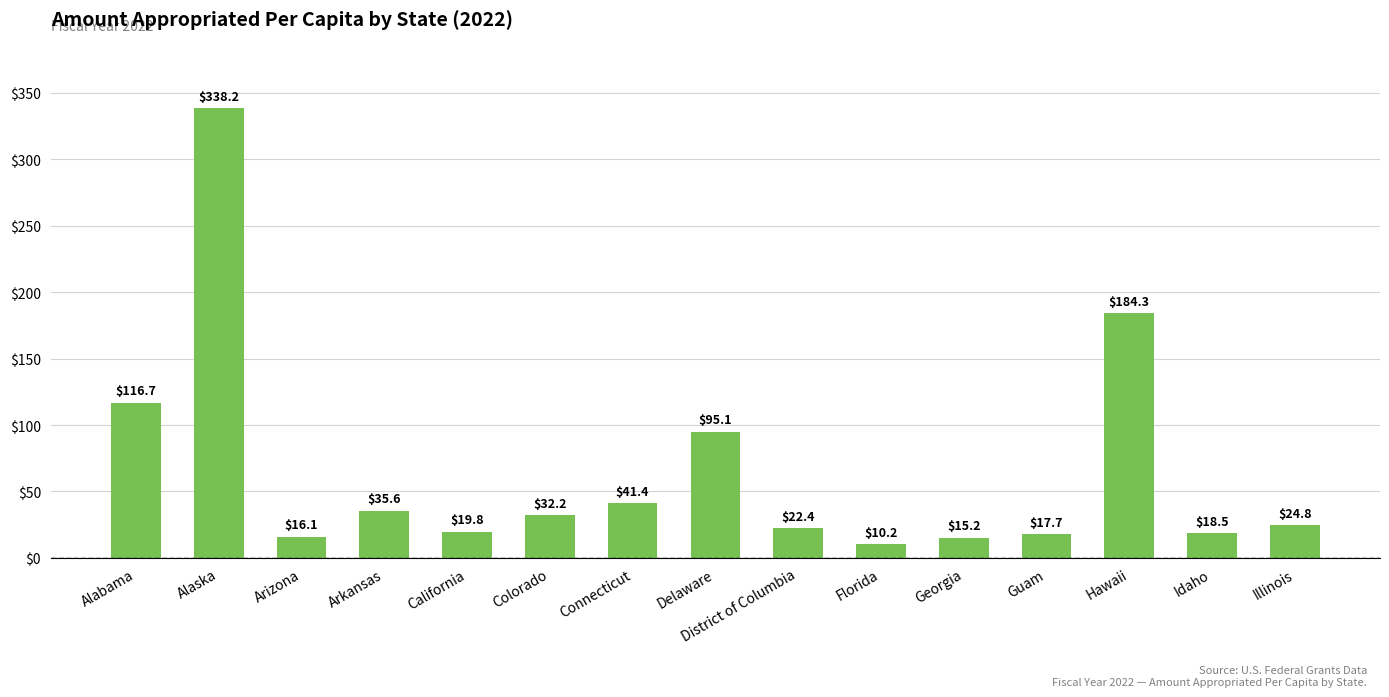

What is the label of the 10th bar from the left?

Florida